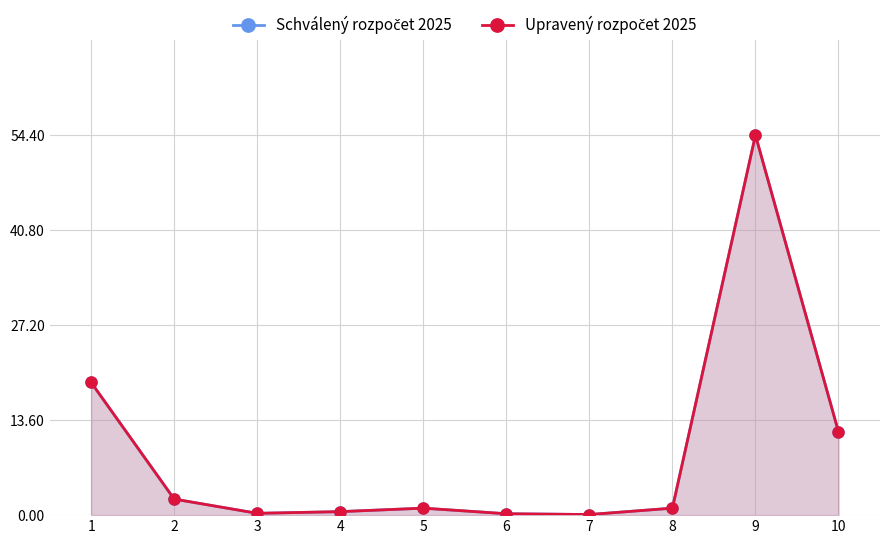

What is the value of the Upravený rozpočet 2025 point at the 10th from the left?

11.9